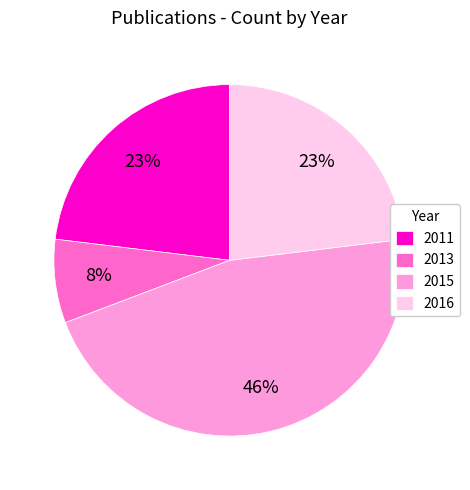

How many segments does this pie chart have?

4